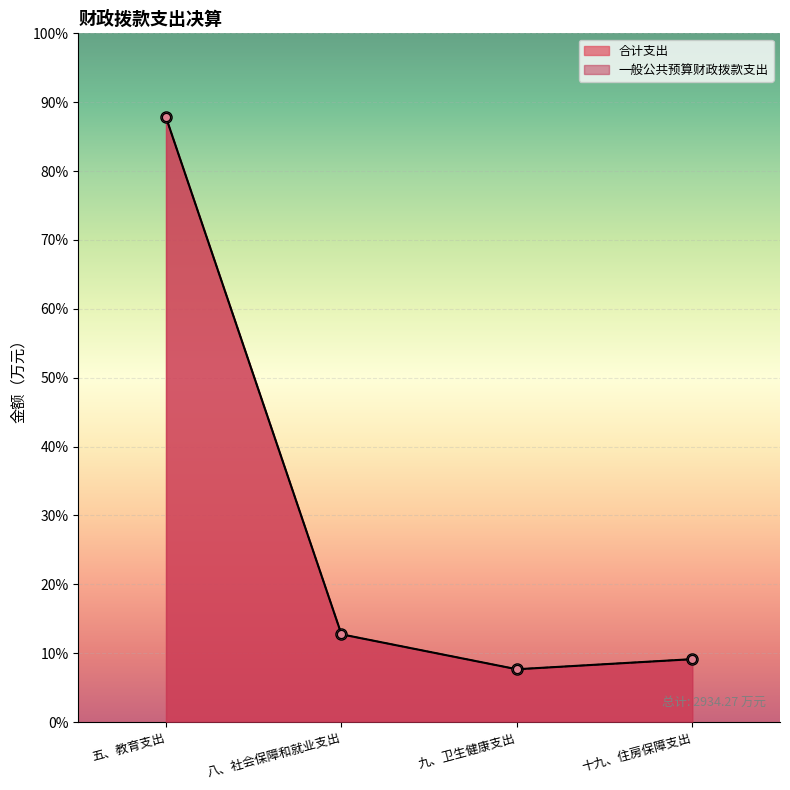

Which category has the lowest value in the 合计支出 series?

九、卫生健康支出